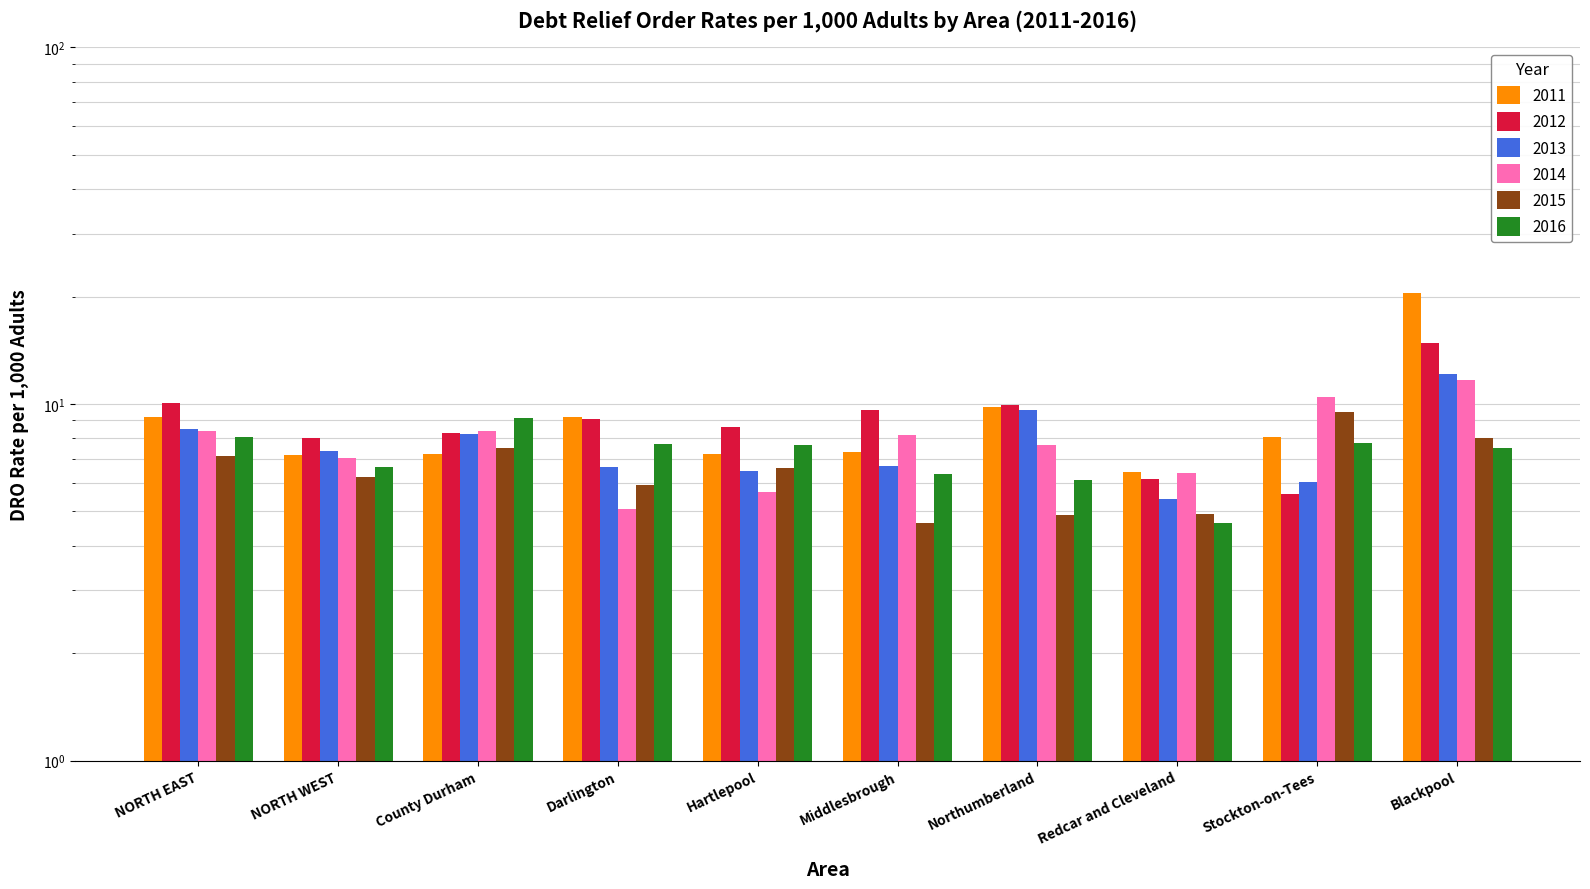

Reading left to right, what are all the values shown in this chart?

2011: 9.2	7.2	7.2	9.2	7.2	7.3	9.8	6.4	8.1	20.5
2012: 10.1	8.0	8.3	9.1	8.6	9.6	9.9	6.1	5.6	14.8
2013: 8.5	7.4	8.3	6.7	6.5	6.7	9.6	5.4	6.0	12.1
2014: 8.4	7.1	8.4	5.1	5.6	8.2	7.7	6.4	10.5	11.6
2015: 7.1	6.2	7.5	5.9	6.6	4.6	4.9	4.9	9.5	8.0
2016: 8.1	6.7	9.1	7.7	7.7	6.4	6.1	4.6	7.8	7.5